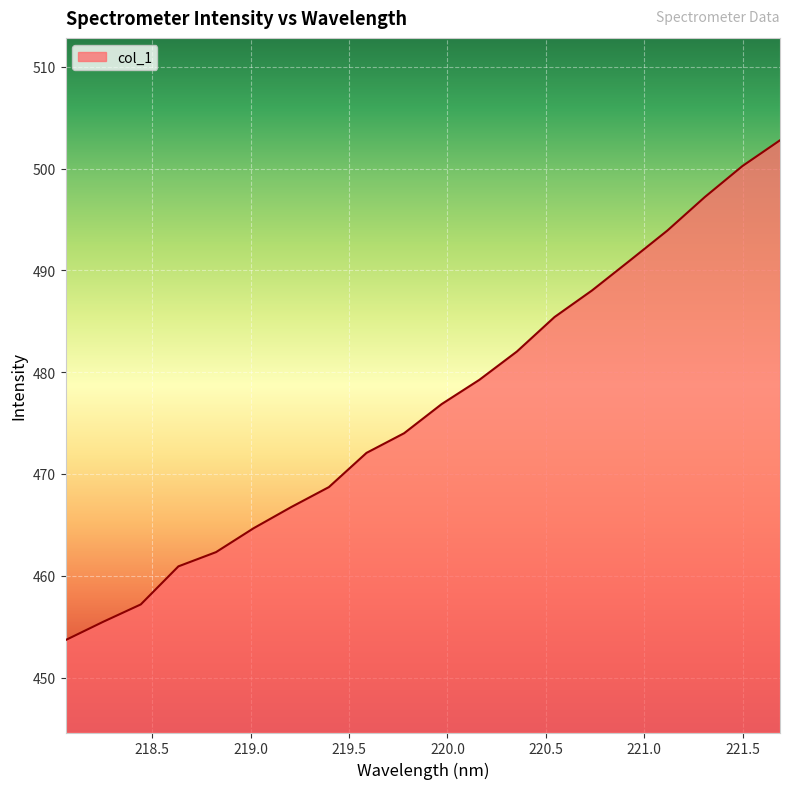

What is the minimum value shown in the chart?

453.7